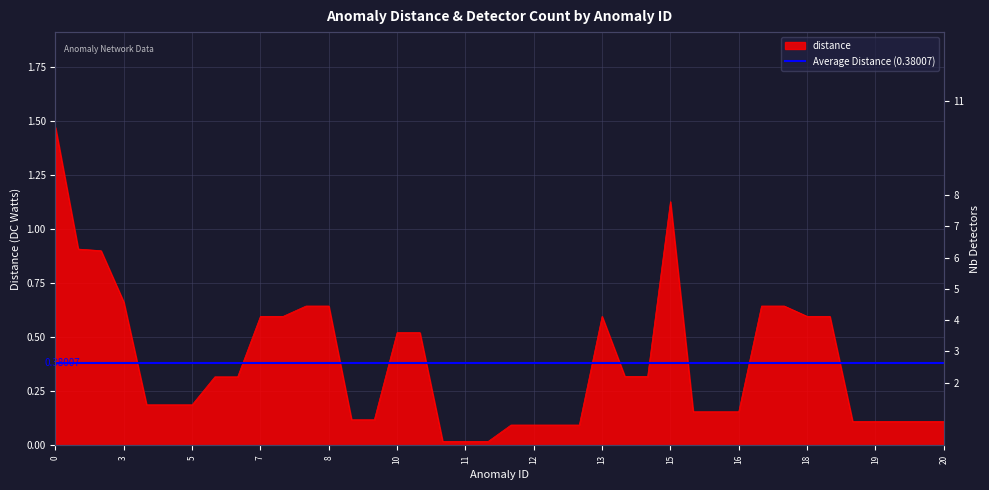

What is the difference between the second highest and second lowest values?

1.1